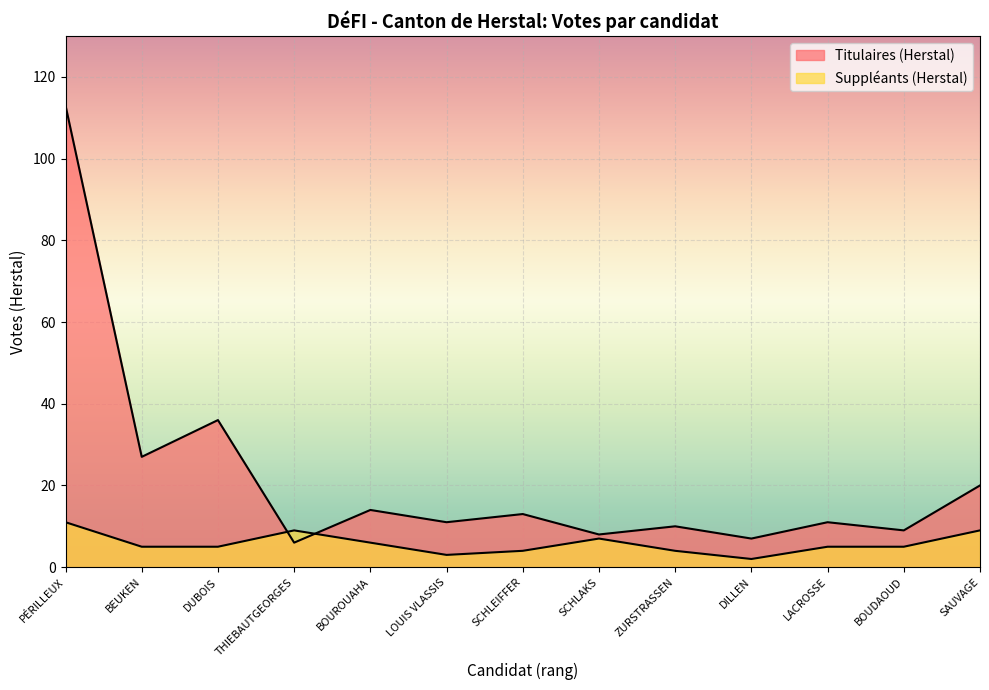

What is the total value across all series at BEUKEN?

32